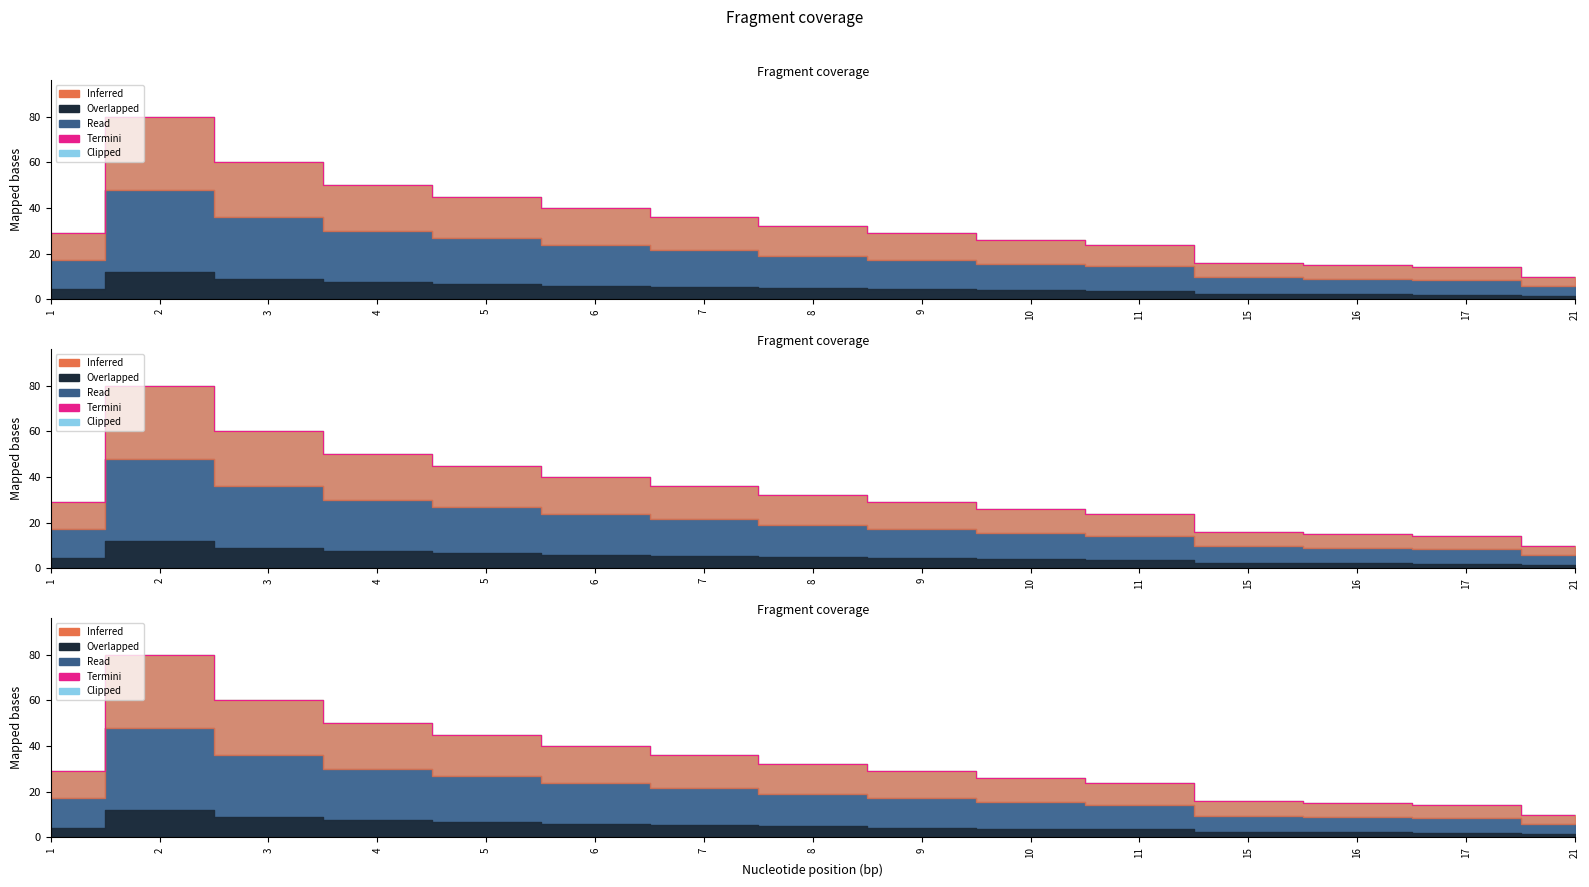

How many categories are shown in the chart?

15